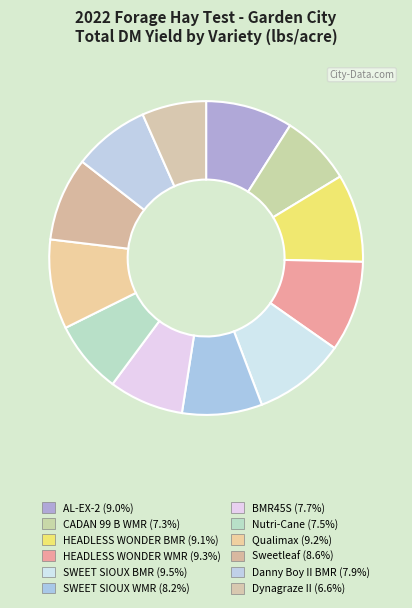

Is there any slice that represents more than half of the pie?

No